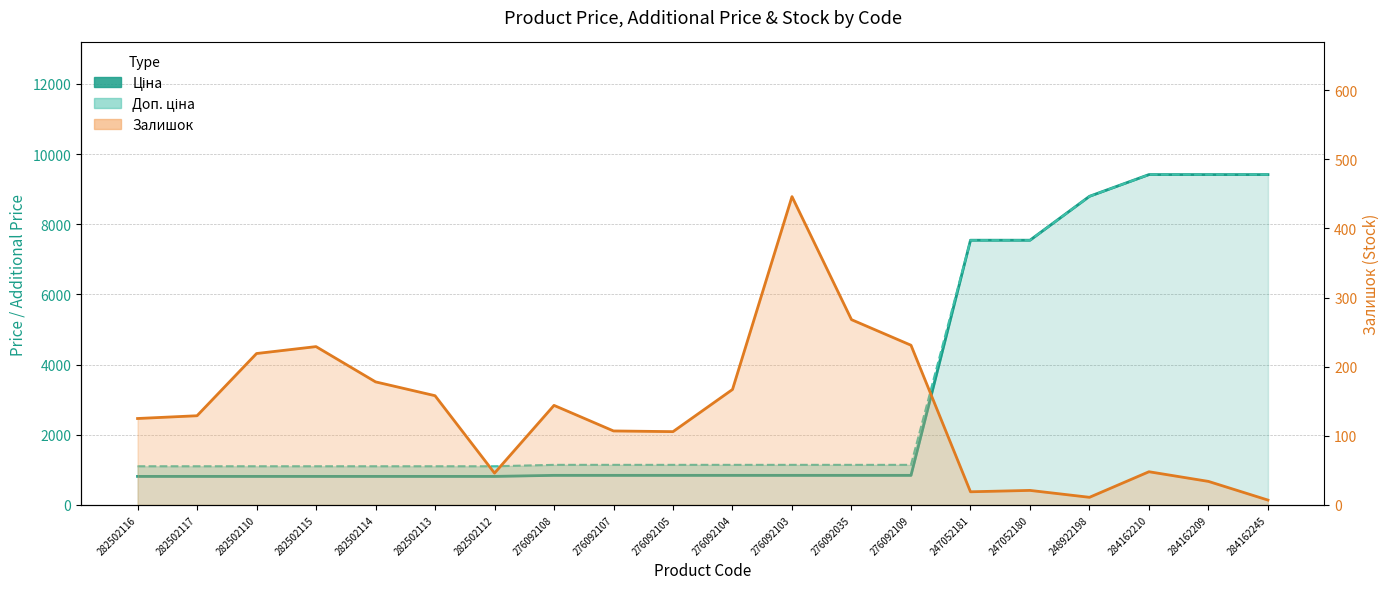

At which category is the sum across all series the highest?

284162210